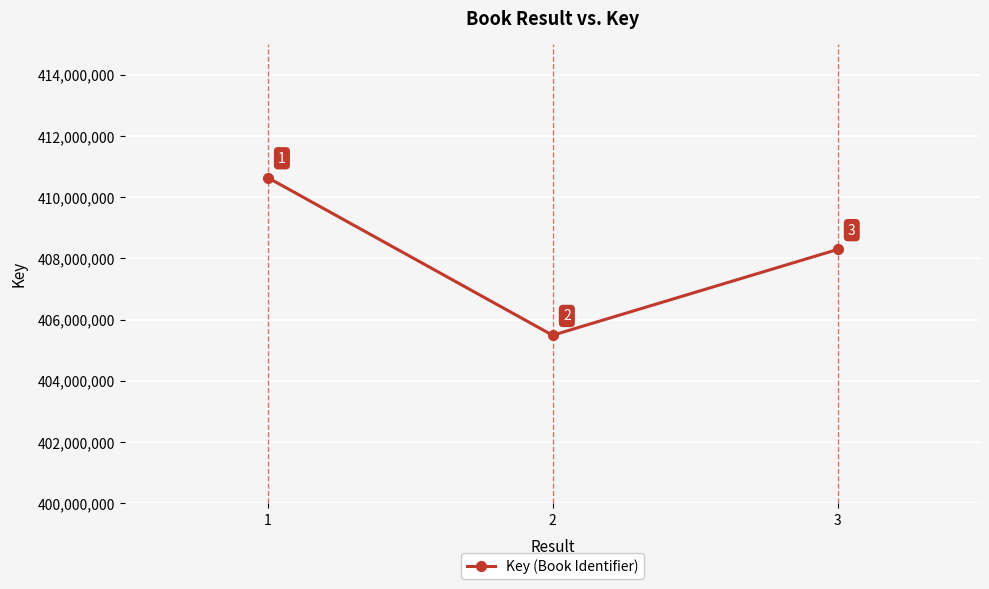

What is the ratio of the value at 1 to the value at 3?

1.0